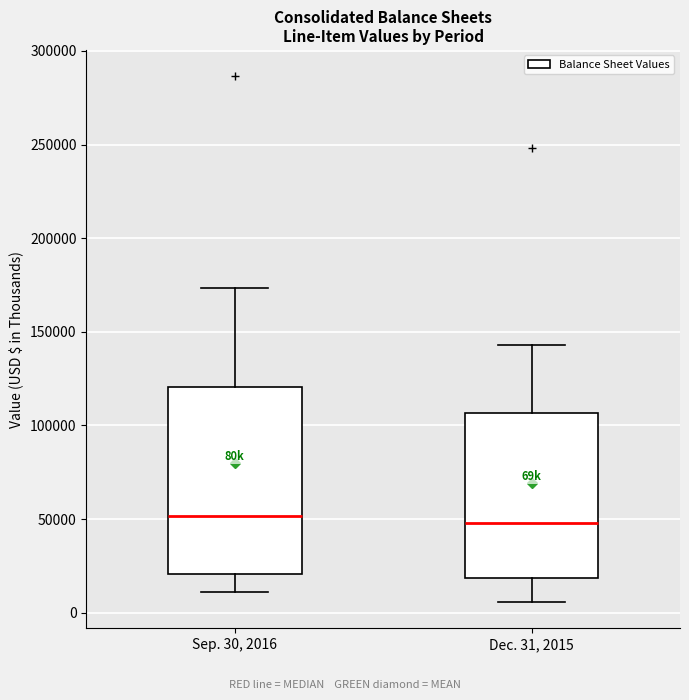

Reading left to right, read every box against the y-axis: the position of its median line, the range the box covers, and the ends of its whiskers. The values are not printed on the chart, so give them approximately, as read against the axis.

Sep. 30, 2016: median 50000, box 20000 to 120000, whiskers 10000 to 175000
Dec. 31, 2015: median 50000, box 20000 to 105000, whiskers 5000 to 145000